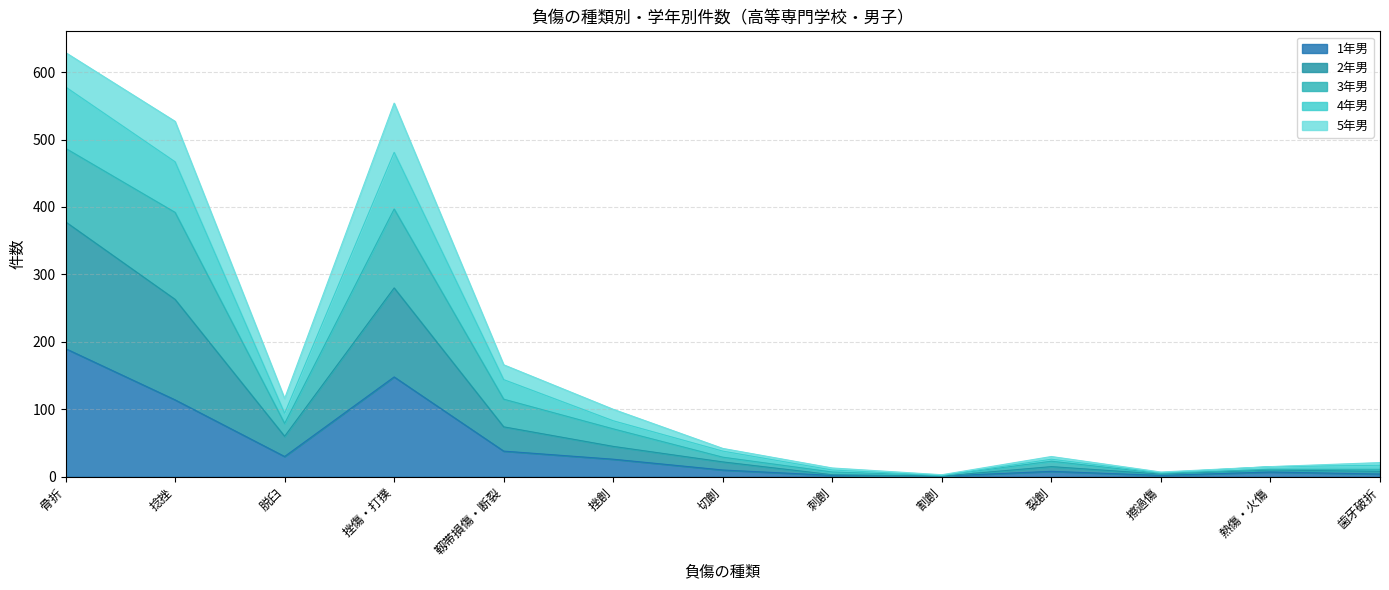

What is the total value across all series at 捻挫?

527